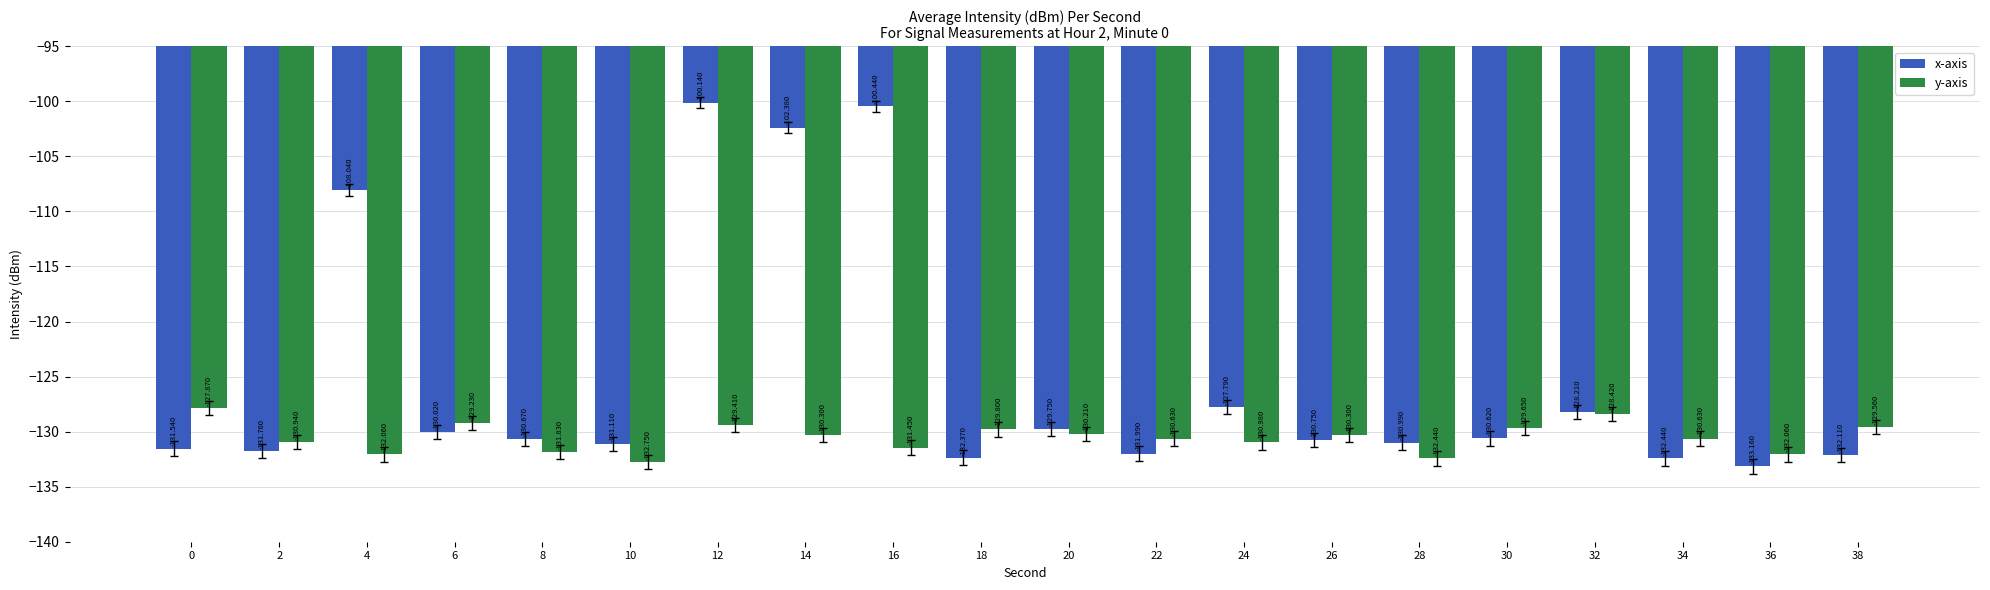

Which series has the largest total across all categories?

x-axis